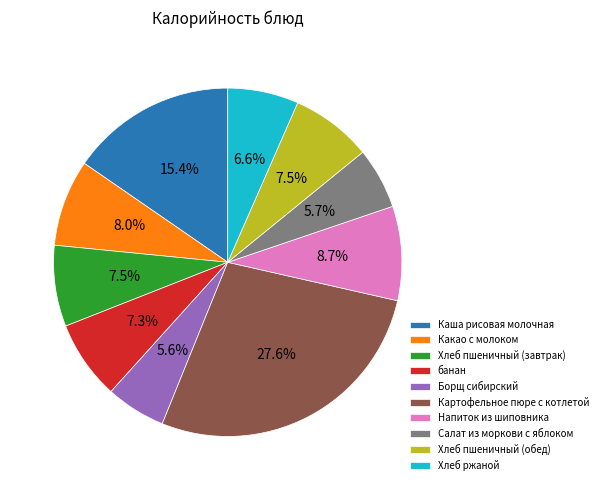

What percentage is the банан slice, to the nearest percent?

7%